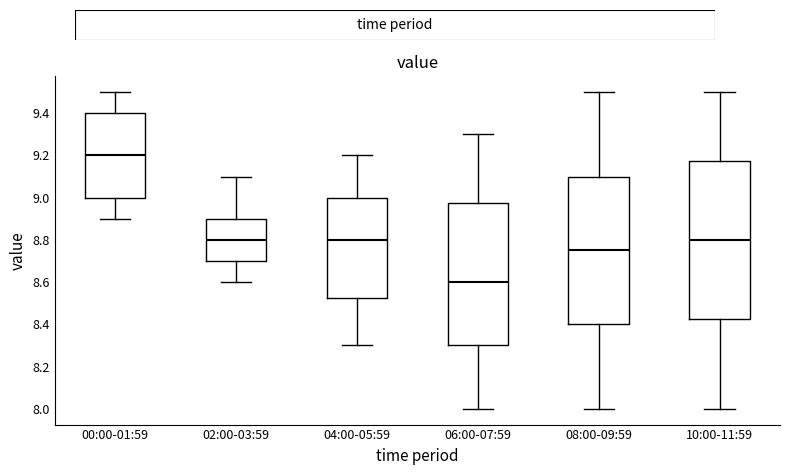

Reading left to right, read every box against the y-axis: the position of its median line, the range the box covers, and the ends of its whiskers. The values are not printed on the chart, so give them approximately, as read against the axis.

00:00-01:59: median 9.20, box 9.00 to 9.40, whiskers 8.90 to 9.50
02:00-03:59: median 8.80, box 8.70 to 8.90, whiskers 8.60 to 9.10
04:00-05:59: median 8.80, box 8.52 to 9.00, whiskers 8.30 to 9.20
06:00-07:59: median 8.60, box 8.30 to 8.98, whiskers 8.00 to 9.30
08:00-09:59: median 8.76, box 8.40 to 9.10, whiskers 8.00 to 9.50
10:00-11:59: median 8.80, box 8.42 to 9.18, whiskers 8.00 to 9.50